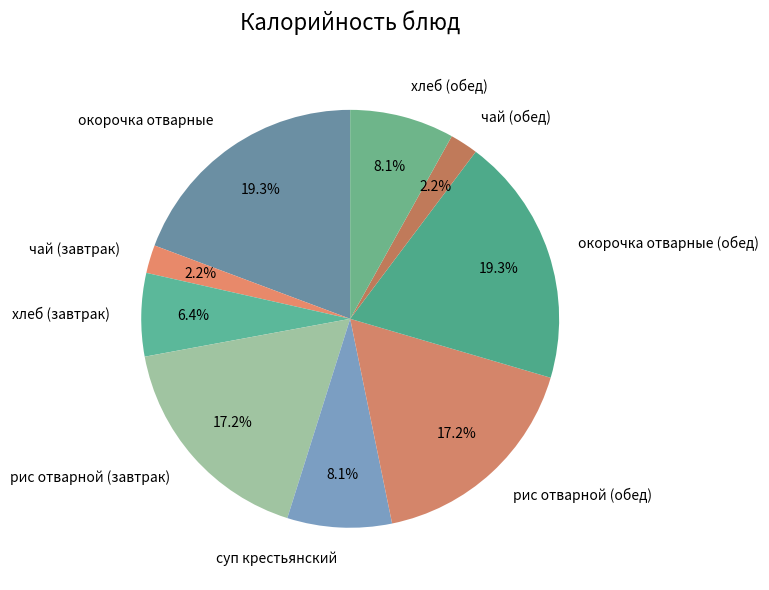

Approximately how many times larger is the value at окорочка отварные compared to рис отварной (обед)?

1.1